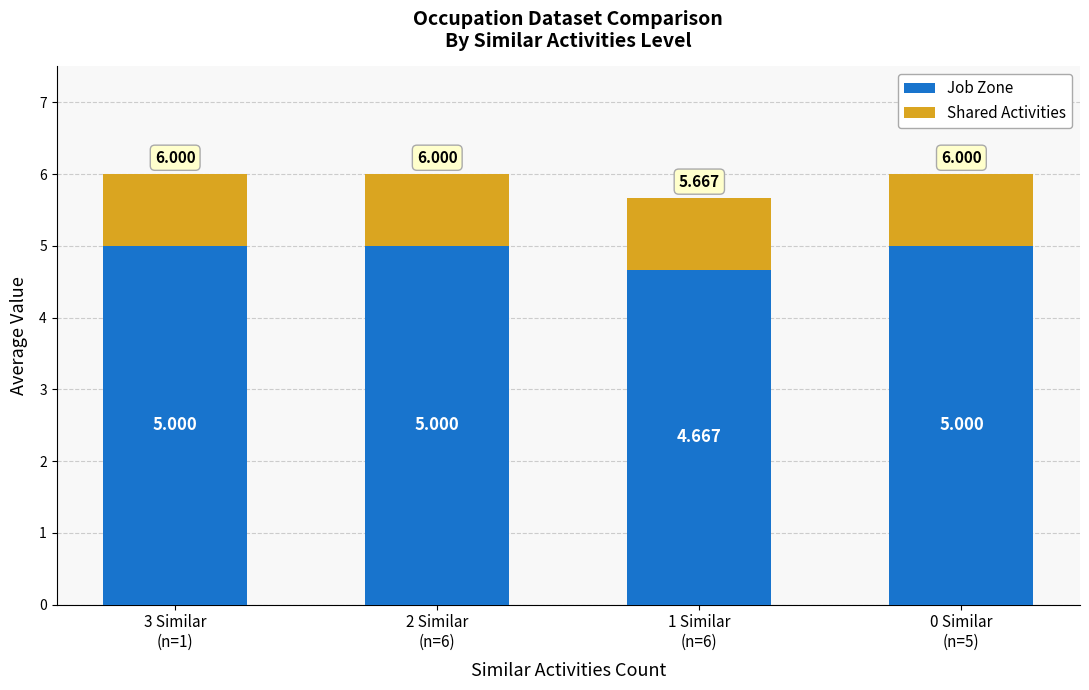

What are all the series names shown in the legend?

Job Zone, Shared Activities